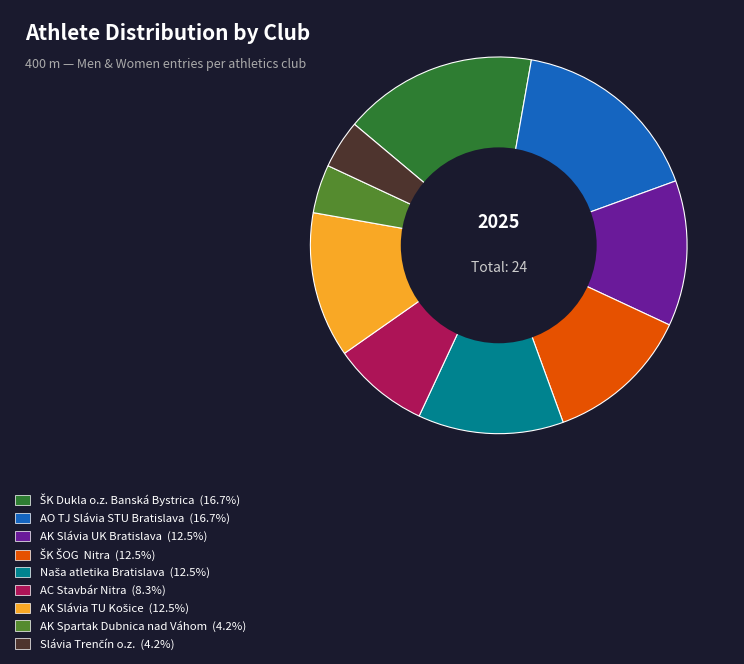

Is there a majority slice in this chart?

No